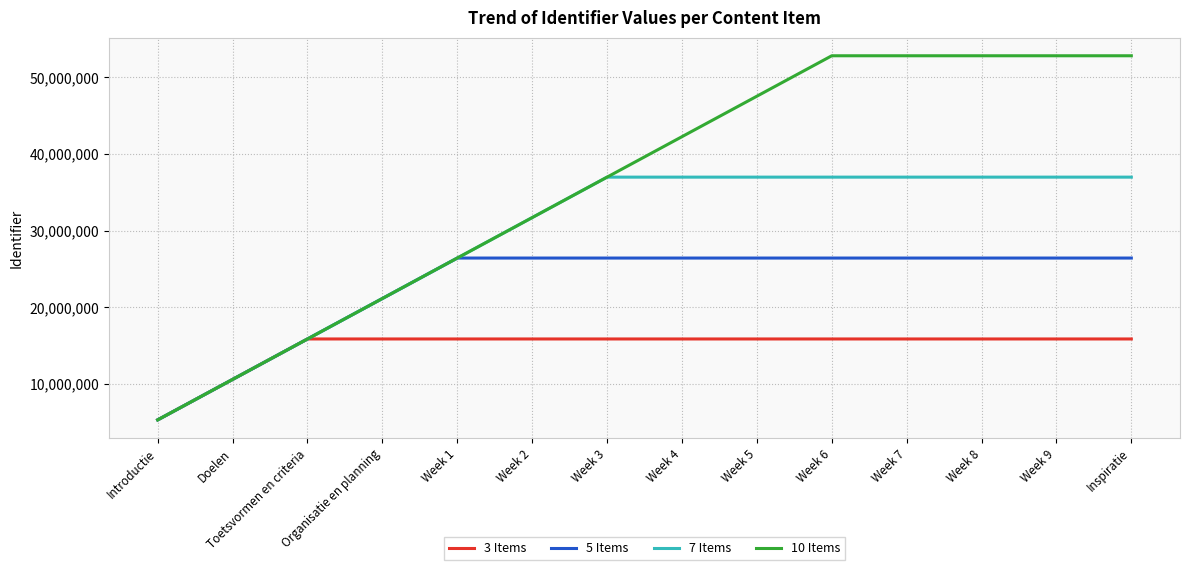

Which series has the largest range (max minus min)?

10 Items